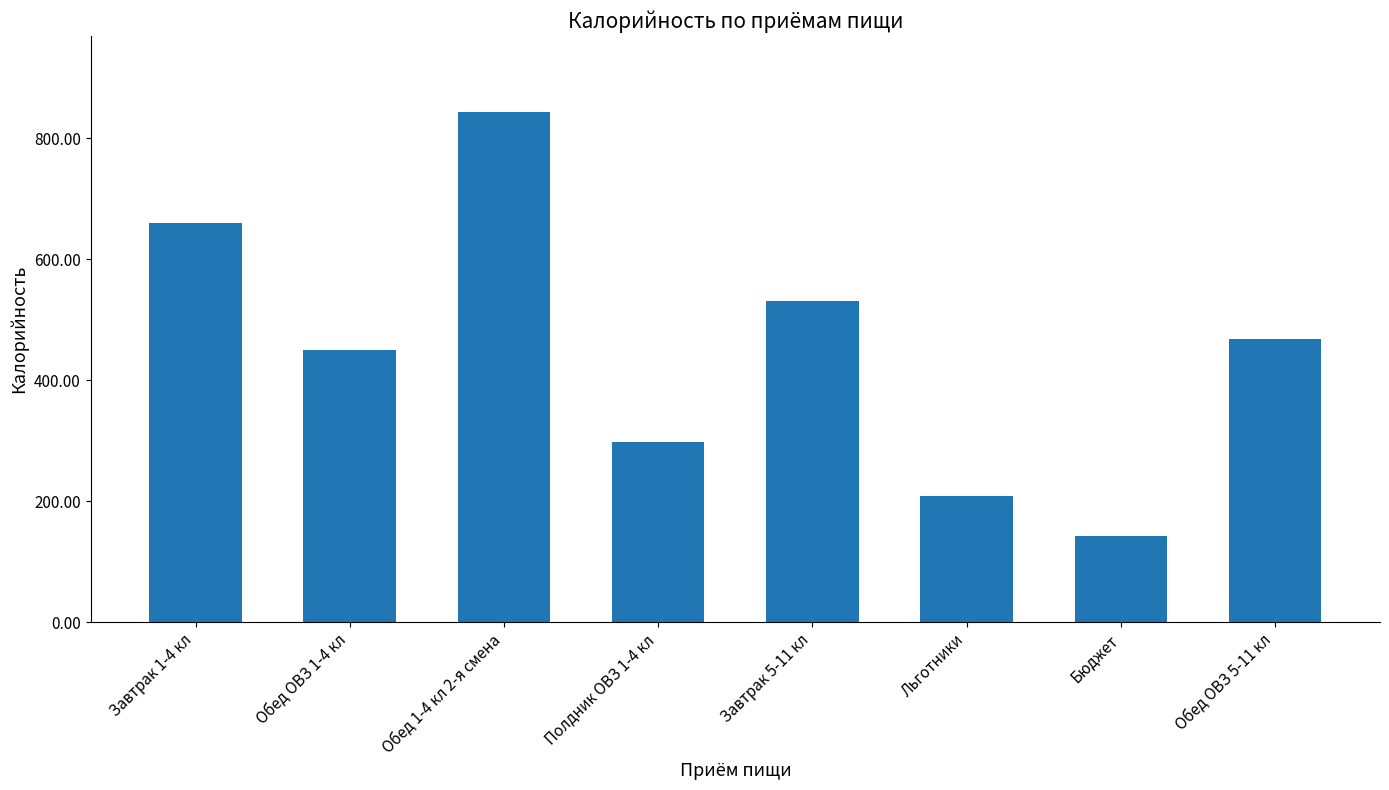

Rank the categories by value from highest to lowest.

Обед 1-4 кл 2-я смена, Завтрак 1-4 кл, Завтрак 5-11 кл, Обед ОВЗ 5-11 кл, Обед ОВЗ 1-4 кл, Полдник ОВЗ 1-4 кл, Льготники, Бюджет